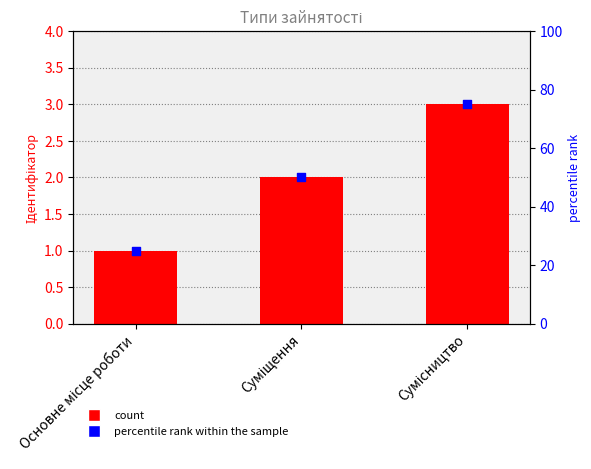

At how many categories does at least one series exceed 52?

1